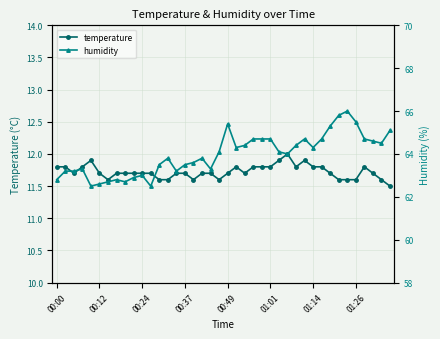

True or false: humidity has a value of 64.5 at 38.

True